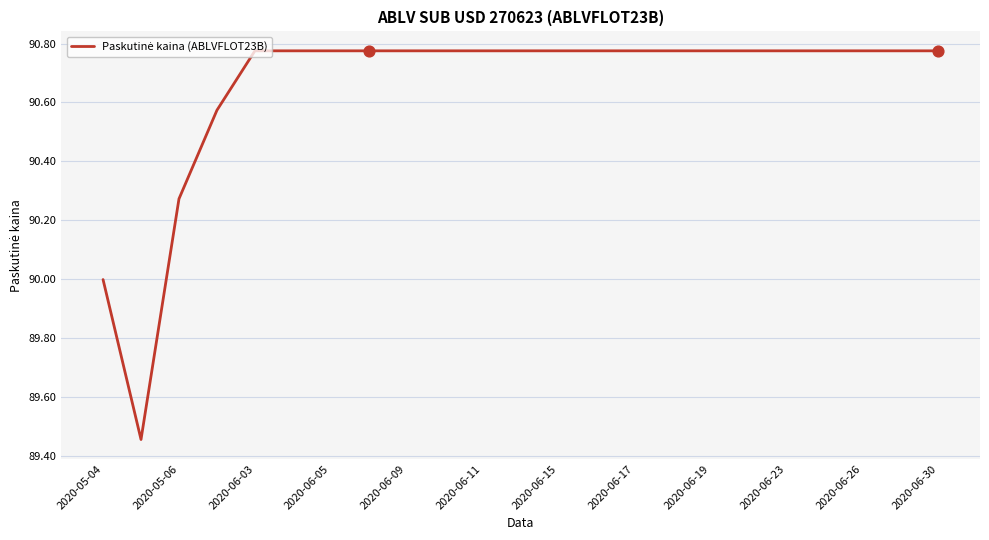

What is the difference between the maximum and minimum values?

1.3